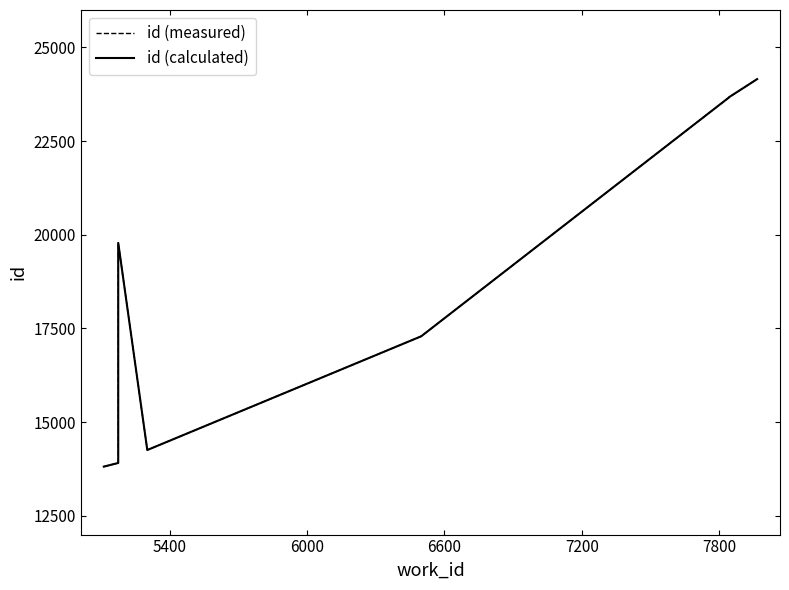

What is the minimum value shown in the chart?

13814